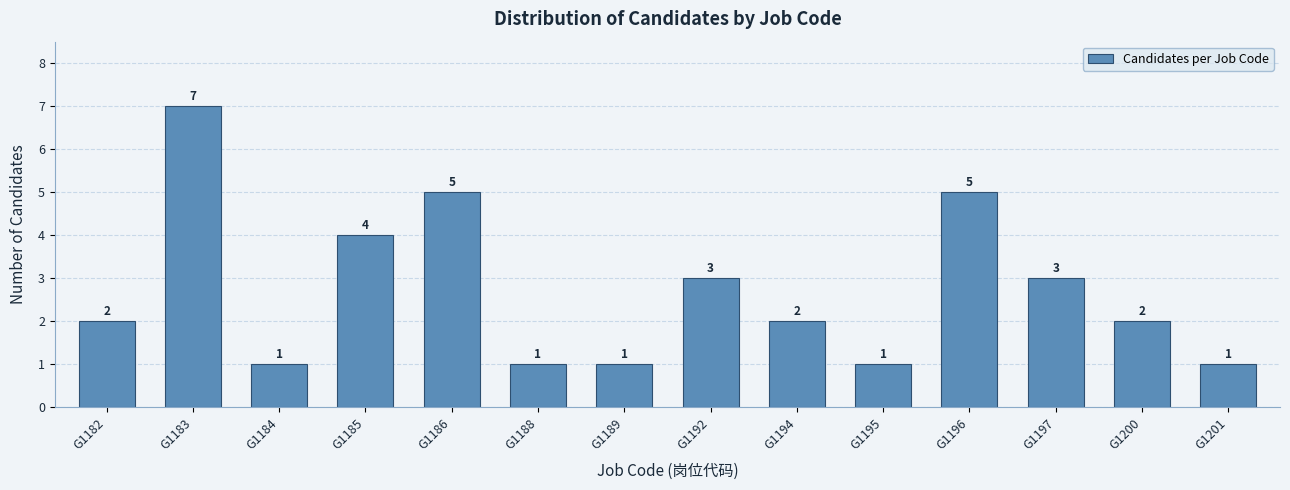

Reading right to left, extract all data points from this chart.

G1201=1	G1200=2	G1197=3	G1196=5	G1195=1	G1194=2	G1192=3	G1189=1	G1188=1	G1186=5	G1185=4	G1184=1	G1183=7	G1182=2